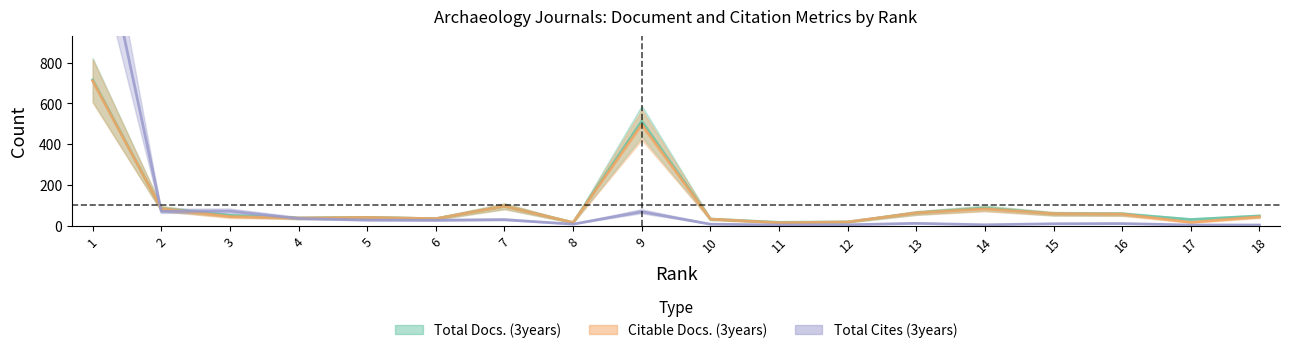

What is the value of the Citable Docs. (3years) point at the 18th from the left?

43